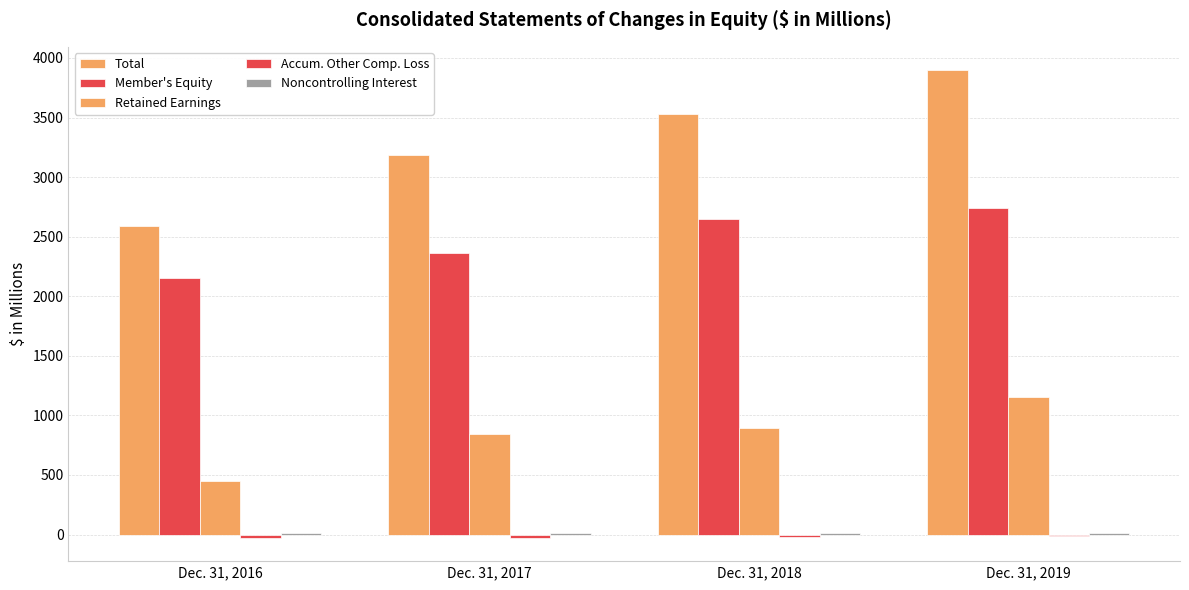

How many data points in Retained Earnings are above 890?

2